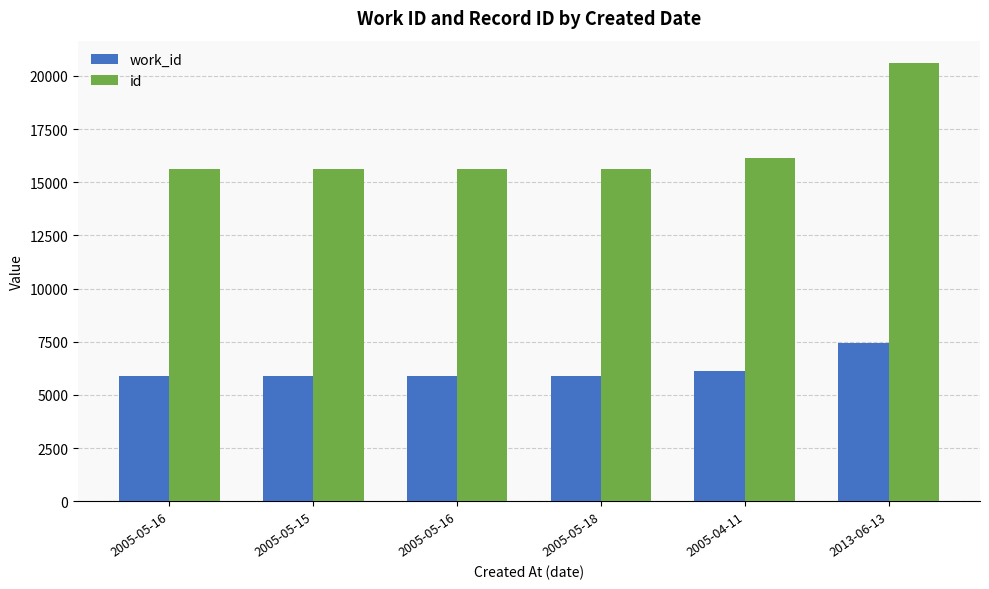

What are all the series names shown in the legend?

work_id, id